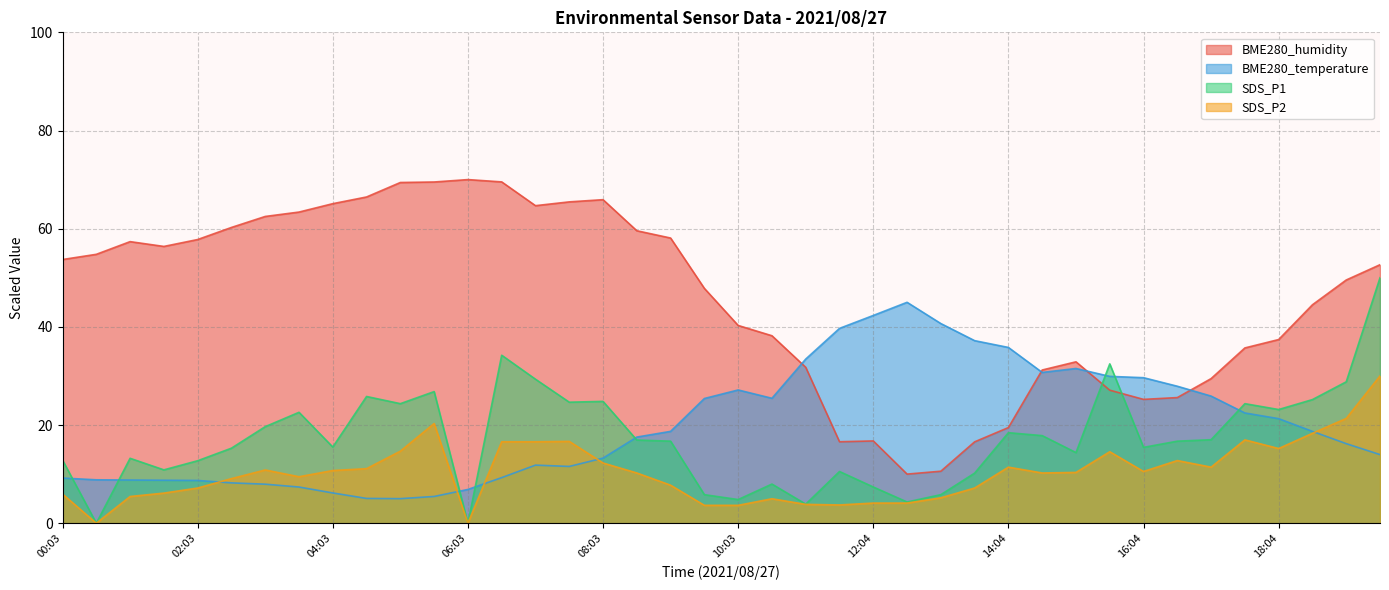

What is the maximum value shown in the chart?

70.0